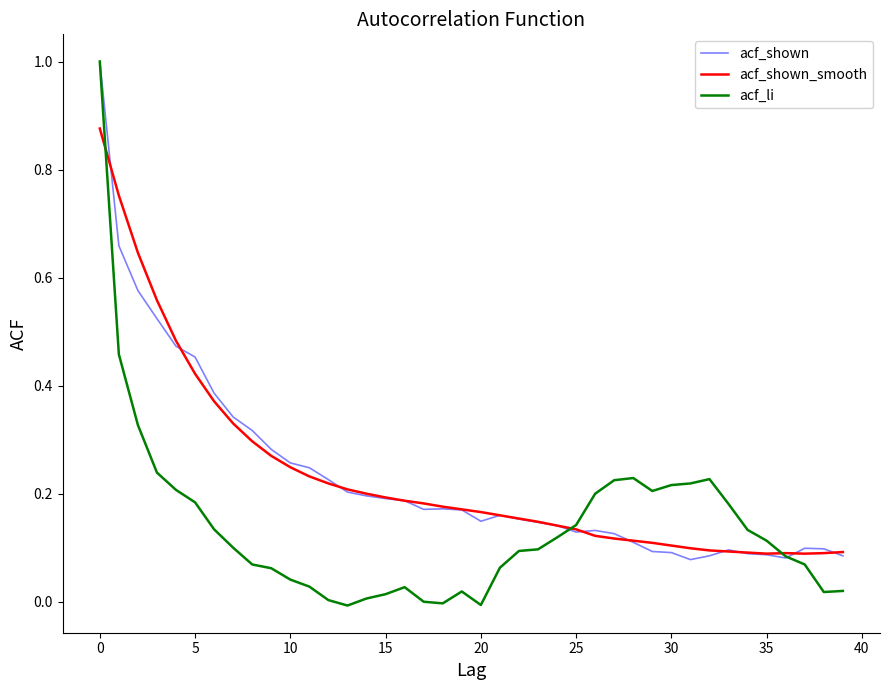

What is the greatest value displayed?

1.0